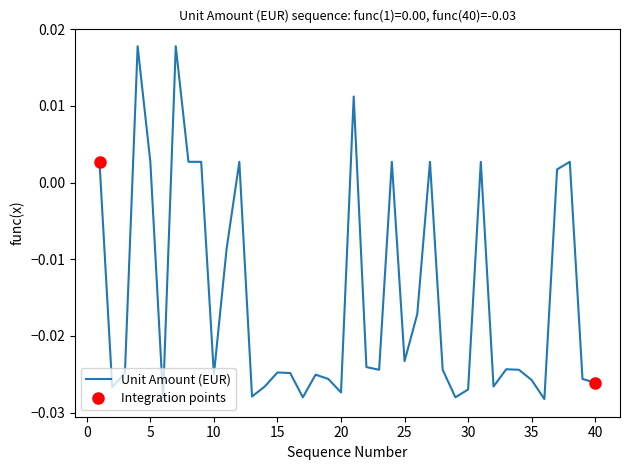

Reading left to right, transcribe all the data shown in this chart.

1=0.0	2=-0.0	3=-0.0	4=0.0	5=0.0	6=-0.0	7=0.0	8=0.0	9=0.0	10=-0.0	11=-0.0	12=0.0	13=-0.0	14=-0.0	15=-0.0	16=-0.0	17=-0.0	18=-0.0	19=-0.0	20=-0.0	21=0.0	22=-0.0	23=-0.0	24=0.0	25=-0.0	26=-0.0	27=0.0	28=-0.0	29=-0.0	30=-0.0	31=0.0	32=-0.0	33=-0.0	34=-0.0	35=-0.0	36=-0.0	37=0.0	38=0.0	39=-0.0	40=-0.0